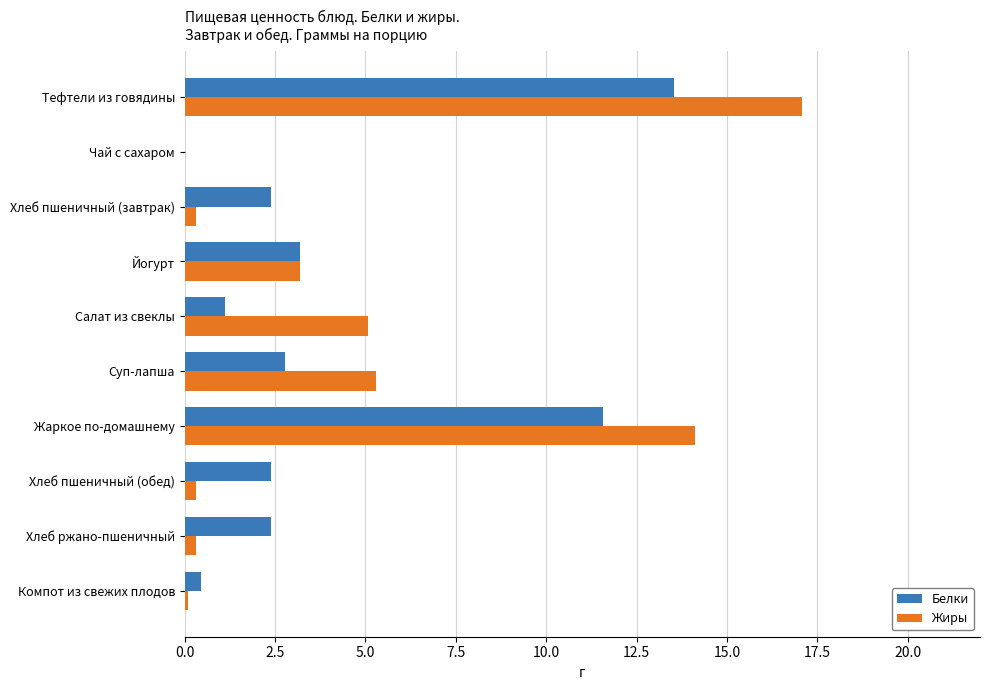

The Белки series shows 3.8 at Хлеб ржано-пшеничный. True or false?

False